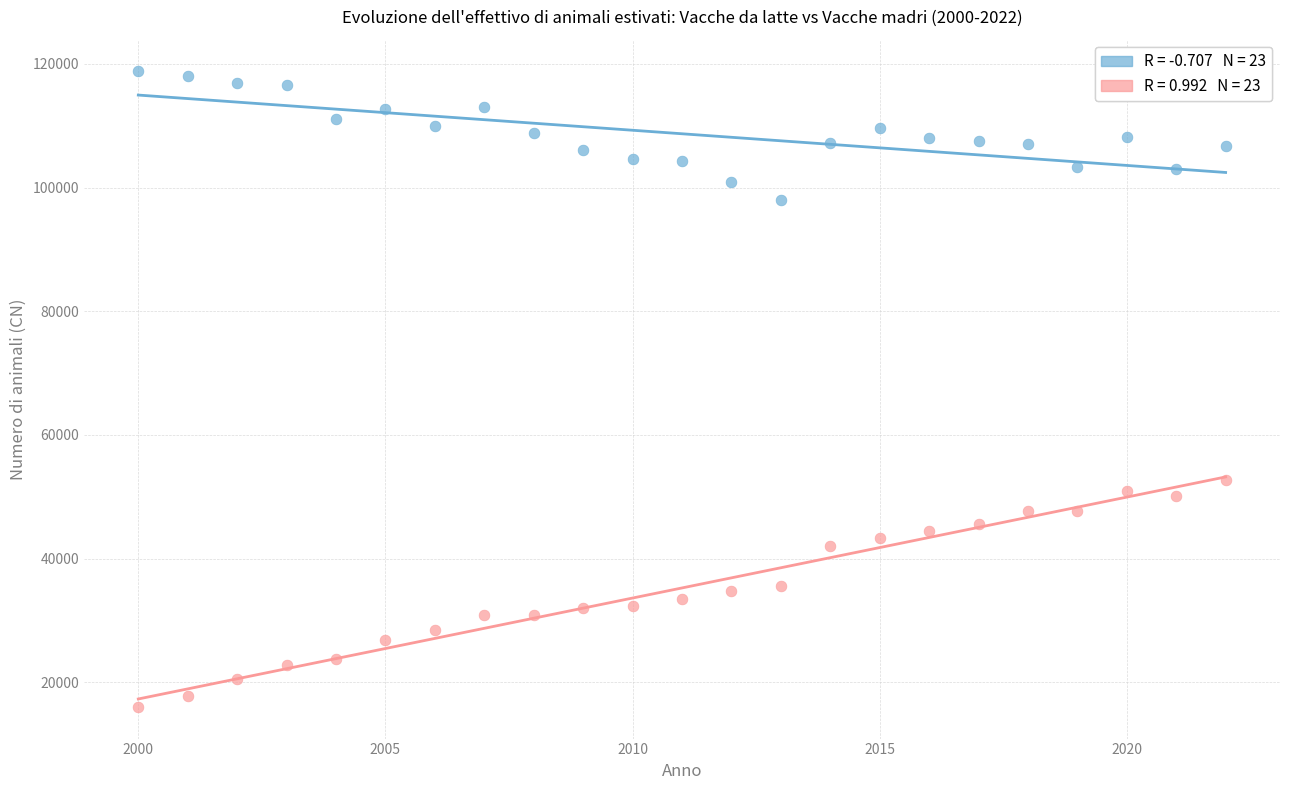

Across all data points, what is the range of Y values (max minus min)?

102760.0